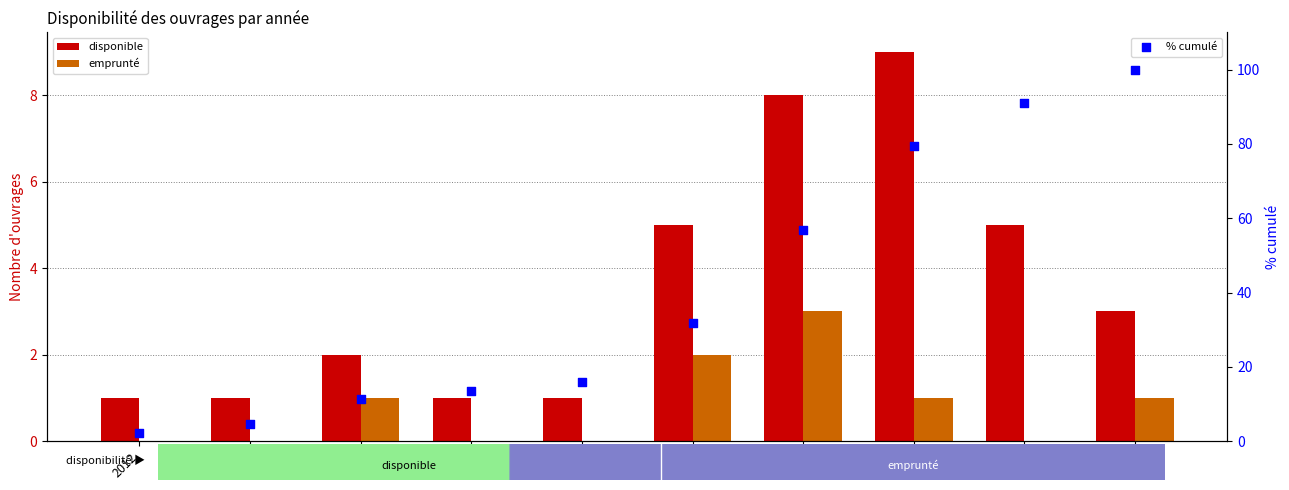

At how many categories does at least one series exceed 4?

9